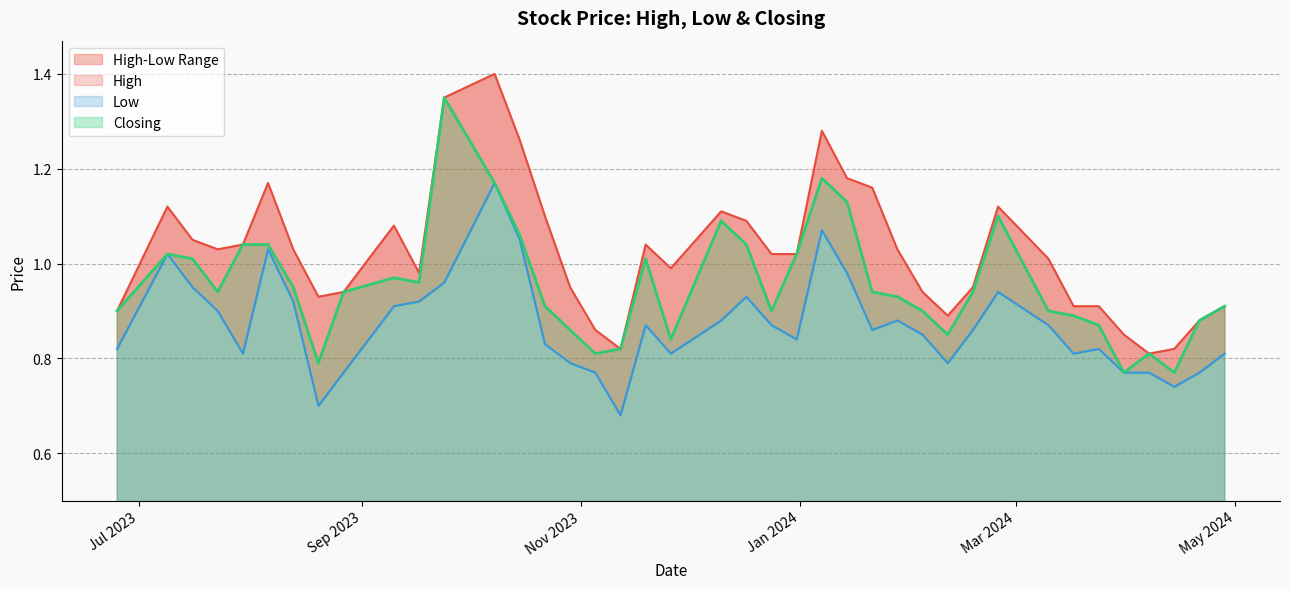

How many lines are shown in the chart?

3